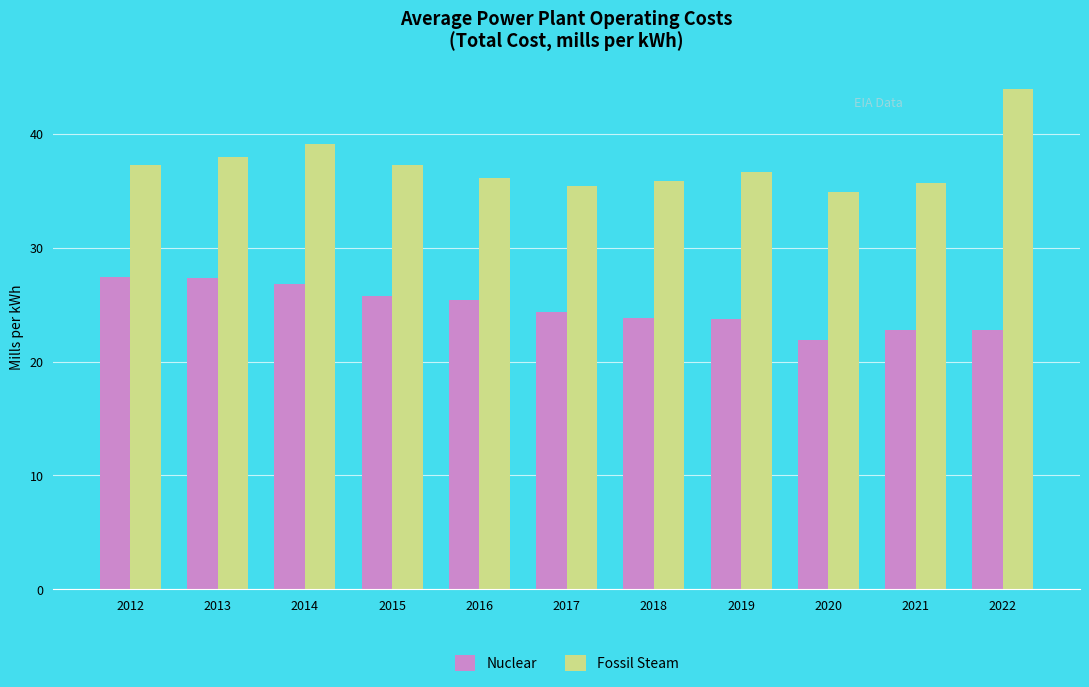

How many categories are shown in the chart?

11